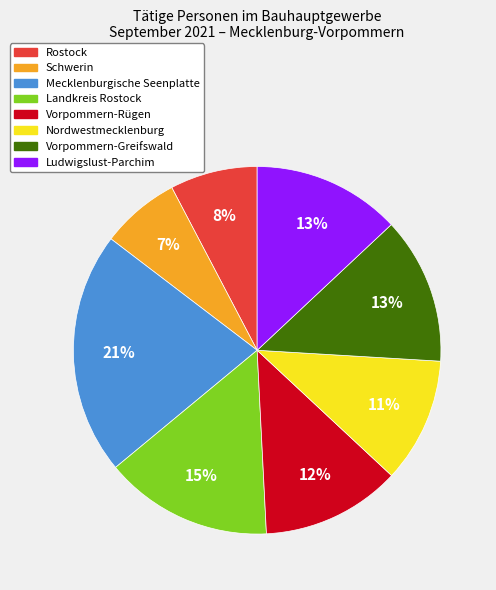

How many slices are in this pie chart?

8